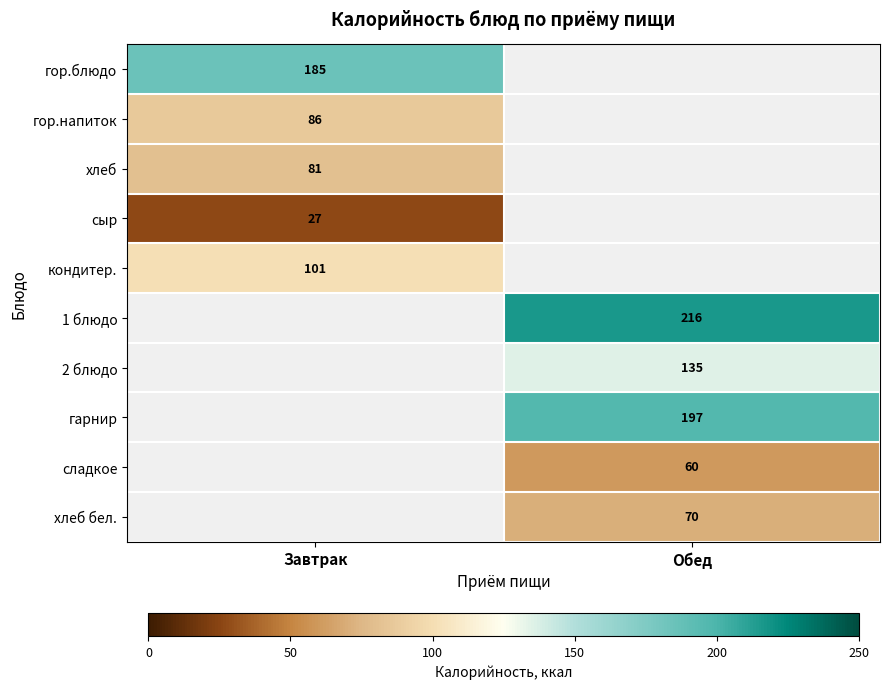

Is it true that кондитер. equals 41 at Завтрак?

False